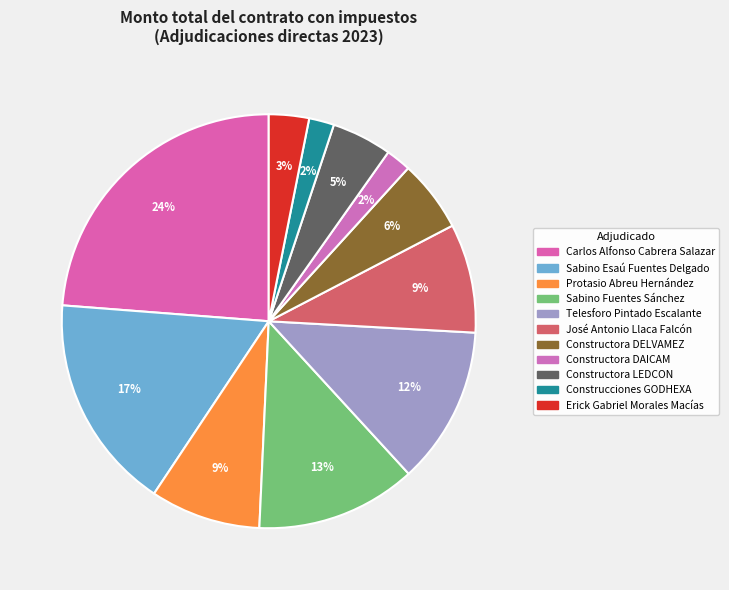

How much of the chart is everything except Constructora LEDCON?

95.3%